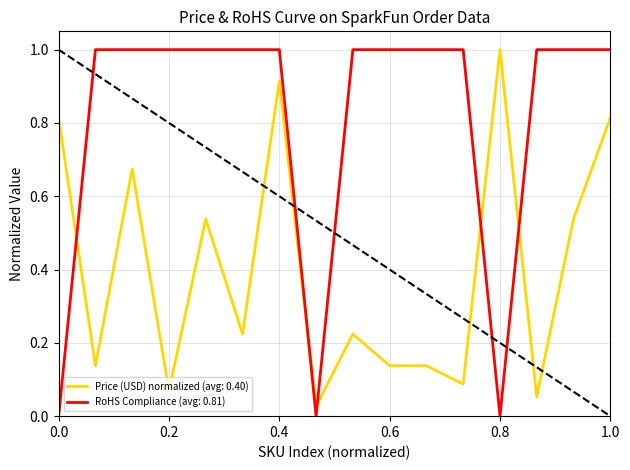

What is the maximum value for Price (USD) normalized (avg: 0.40)?

1.0